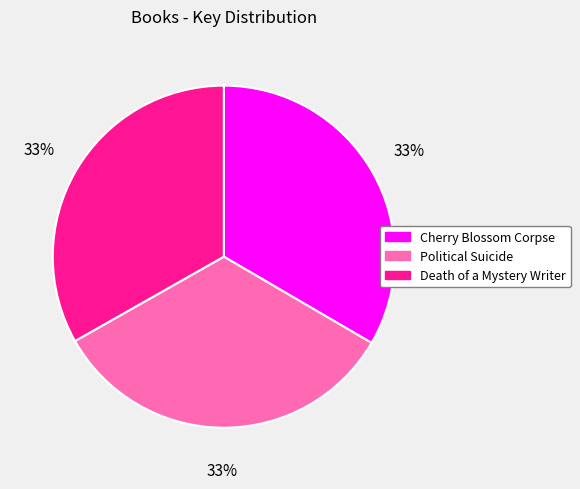

To the nearest percent, what is the combined percentage of Political Suicide and Cherry Blossom Corpse?

67%